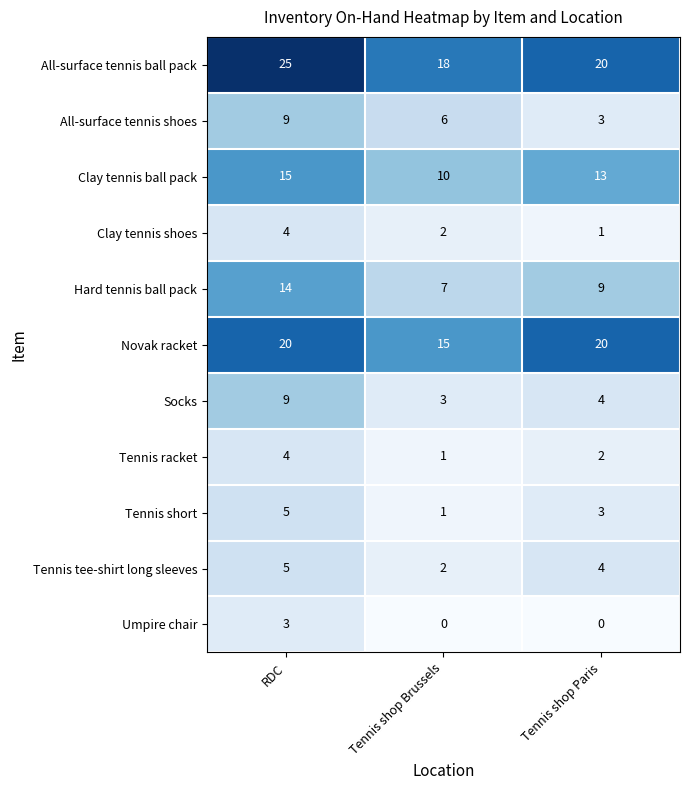

What is the total value across all series at Tennis shop Paris?

79